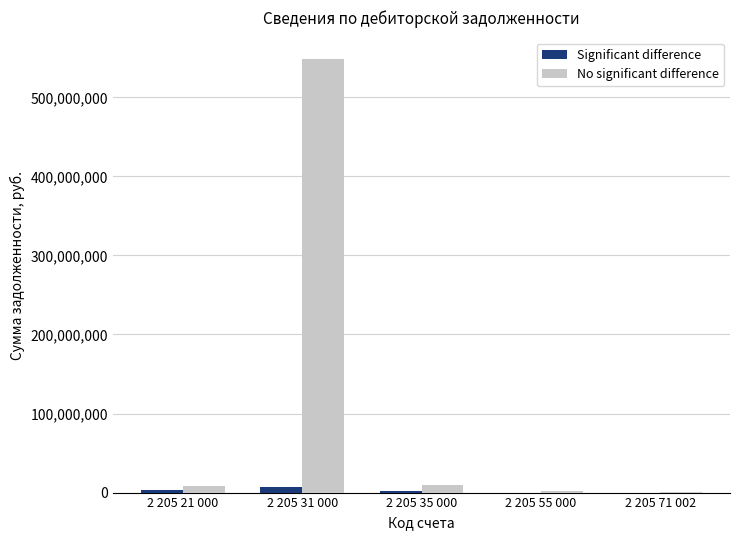

What is the greatest value displayed?

548109273.5